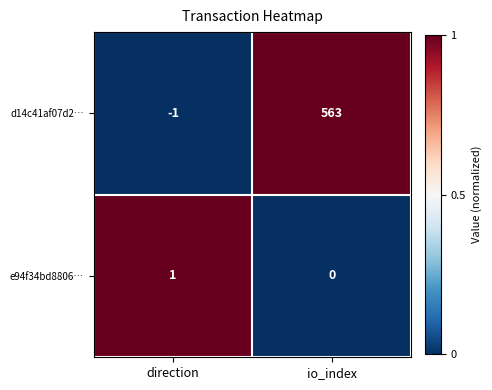

How many data points does each series have?

2